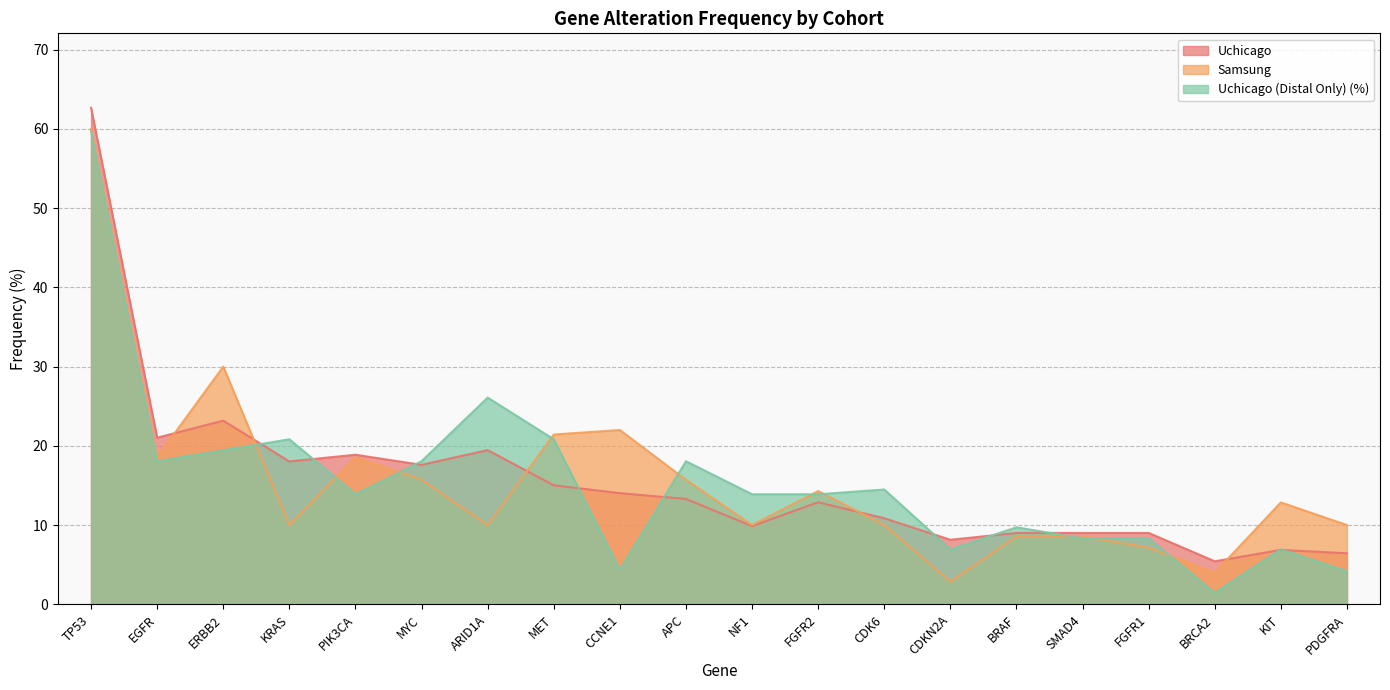

Does the chart display data point markers on the line(s)?

No